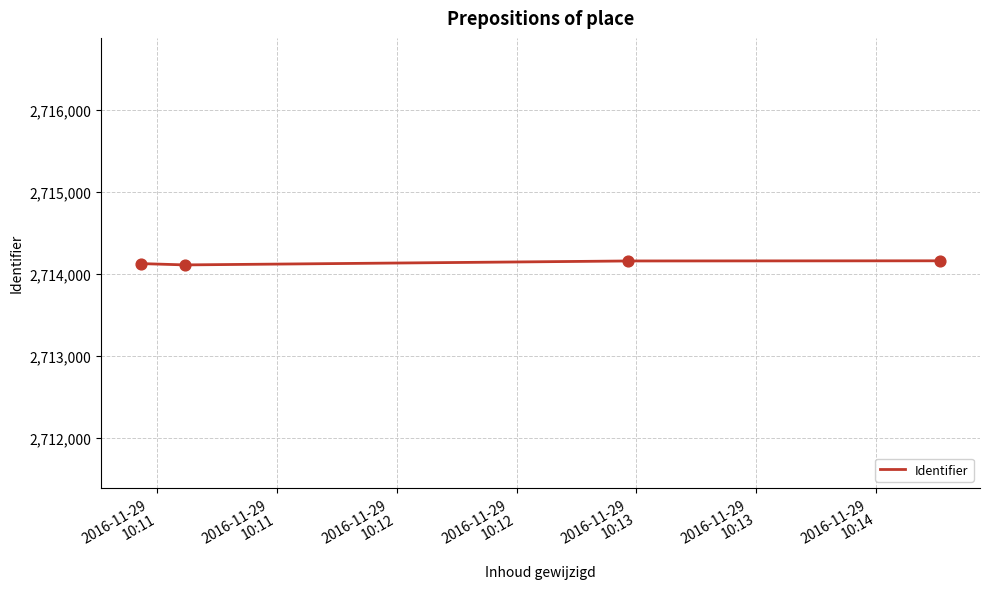

What is the sum of all values?

10856558